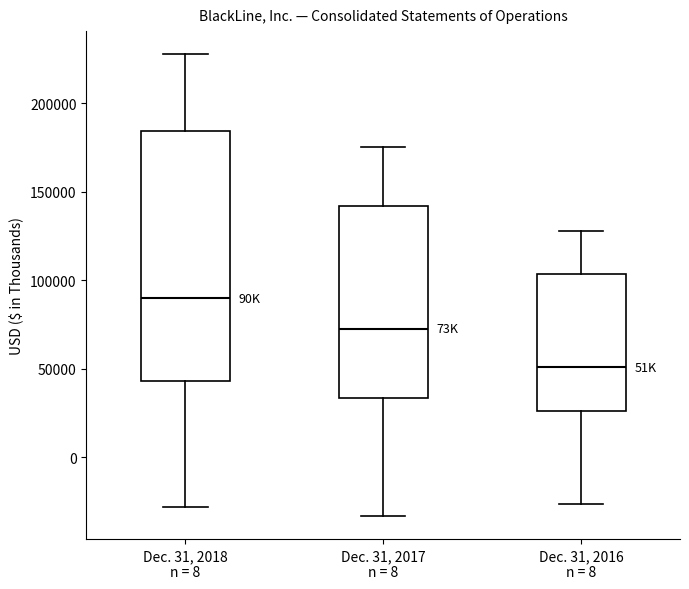

Reading left to right, read every box against the y-axis: the position of its median line, the range the box covers, and the ends of its whiskers. The values are not printed on the chart, so give them approximately, as read against the axis.

Dec. 31, 2018 n = 8: median 90000, box 45000 to 185000, whiskers -30000 to 230000
Dec. 31, 2017 n = 8: median 75000, box 35000 to 140000, whiskers -35000 to 175000
Dec. 31, 2016 n = 8: median 50000, box 25000 to 105000, whiskers -25000 to 130000